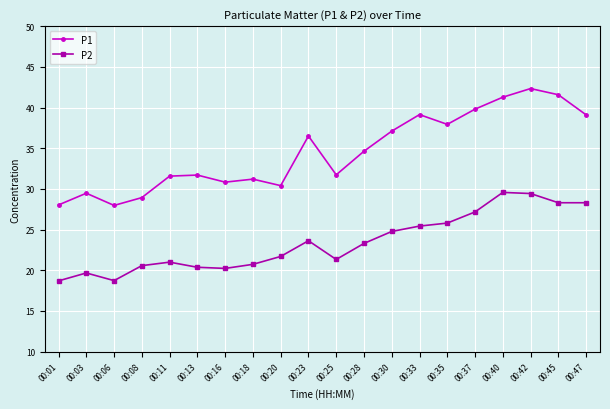

What is the sum of all P2 values?

468.7